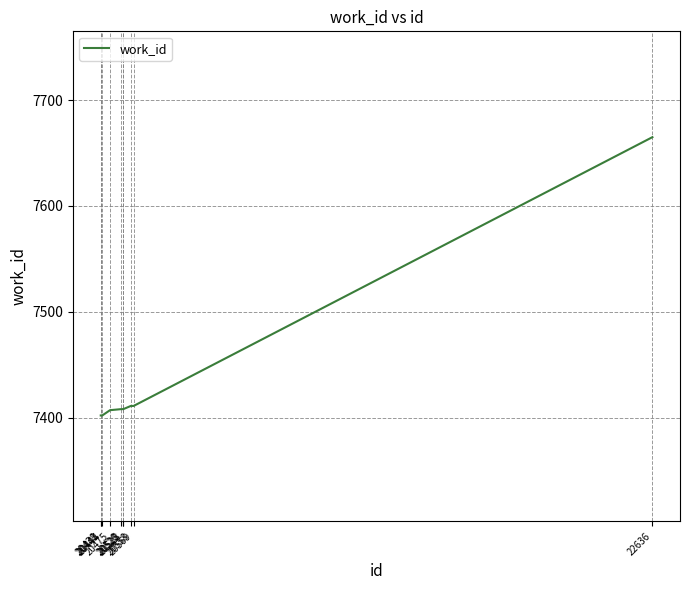

What is the difference between the values at 20441 and 22636?

263